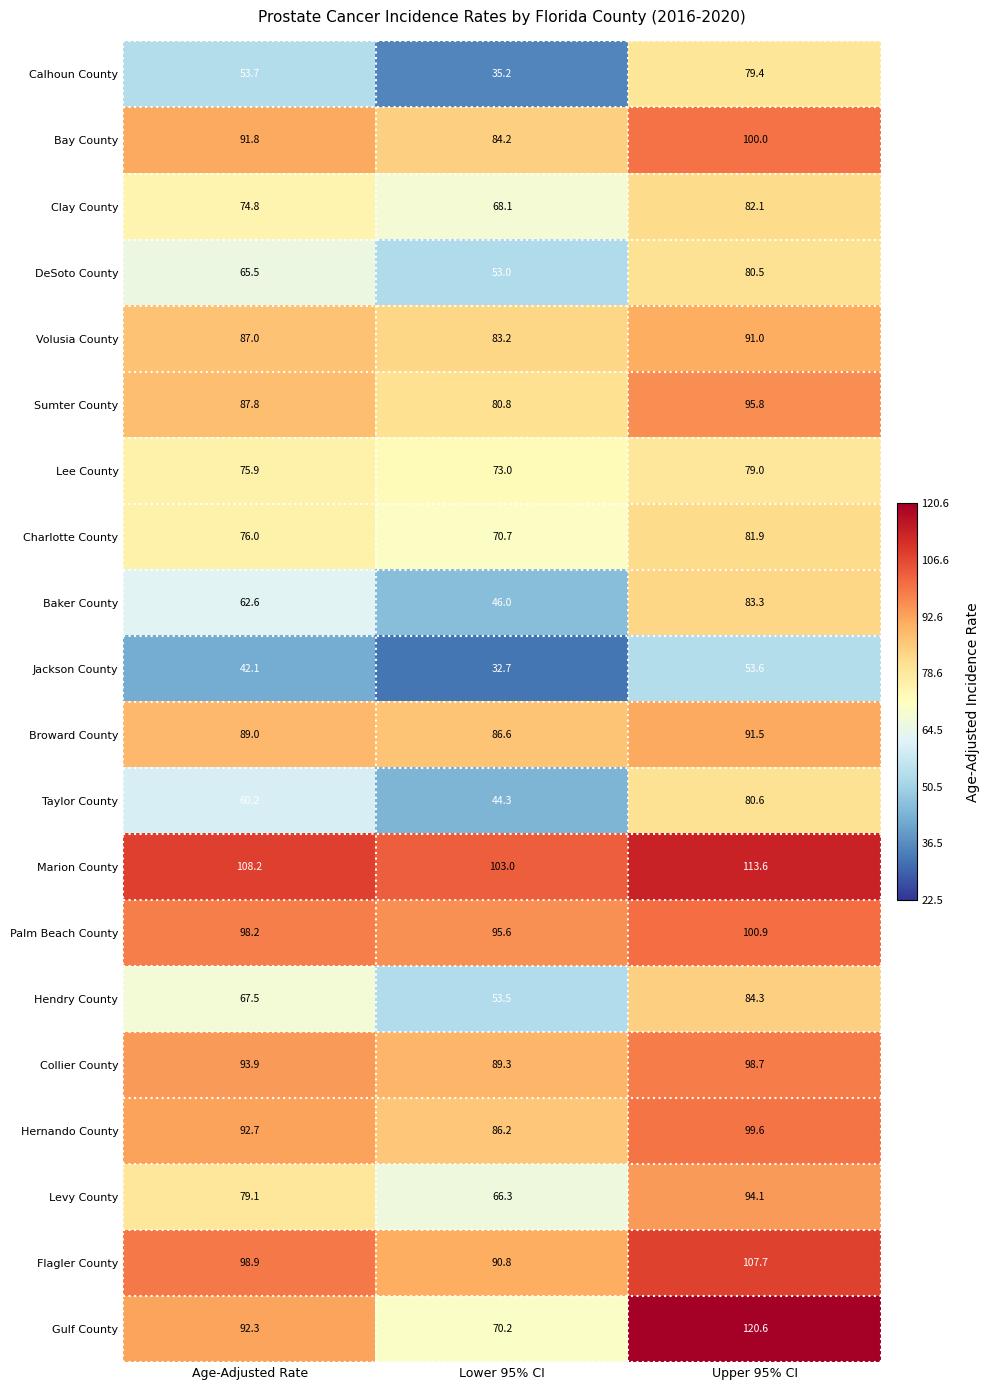

The value of Levy County at Age-Adjusted Rate is 35.6. True or false?

False